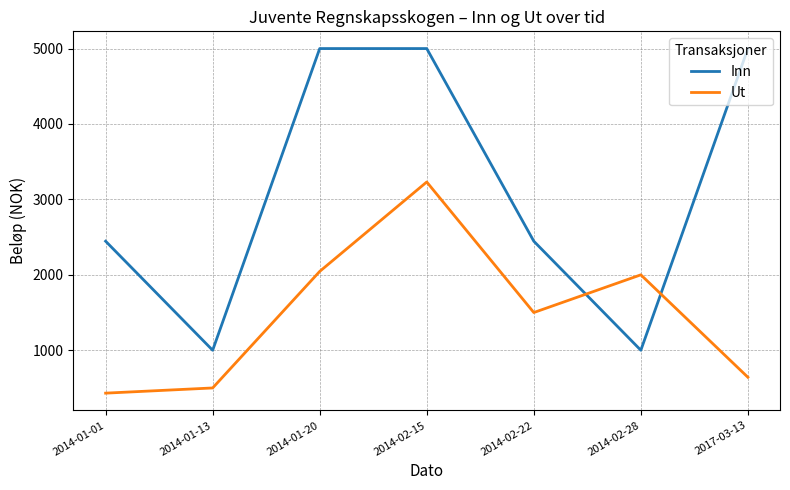

What is the minimum value shown in the chart?

431.2